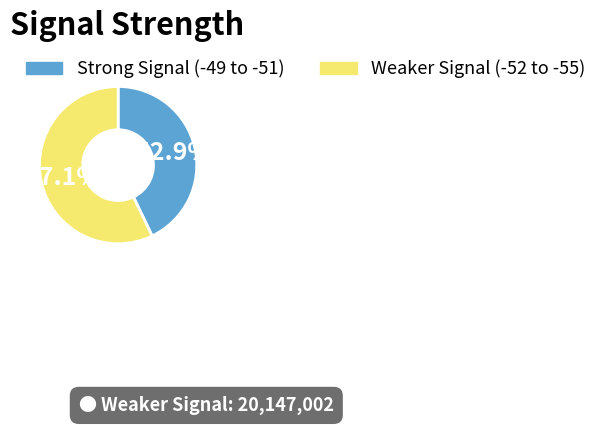

Between Weaker Signal (-52 to -55) and Strong Signal (-49 to -51), which is larger?

Weaker Signal (-52 to -55)